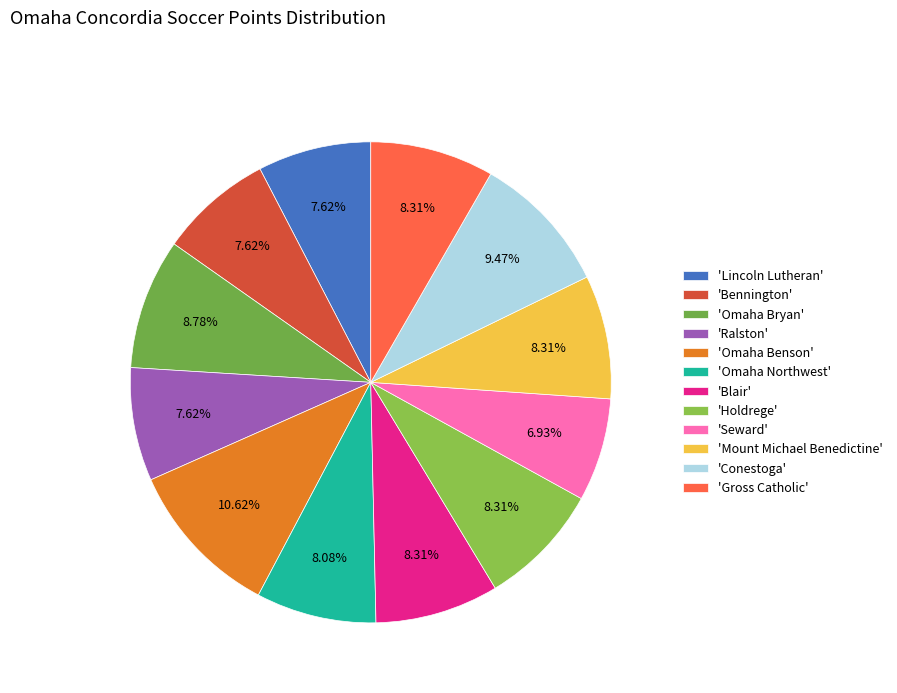

Which category has the smallest portion of the pie?

'Seward'